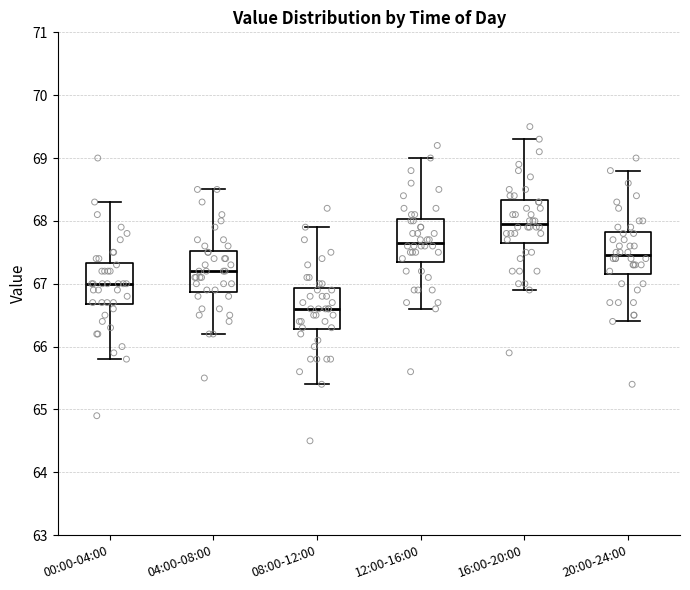

Where does the lower whisker of the box for 12:00-16:00 end on the y-axis? The values are not printed on the chart, so give them approximately, as read against the axis.

66.6